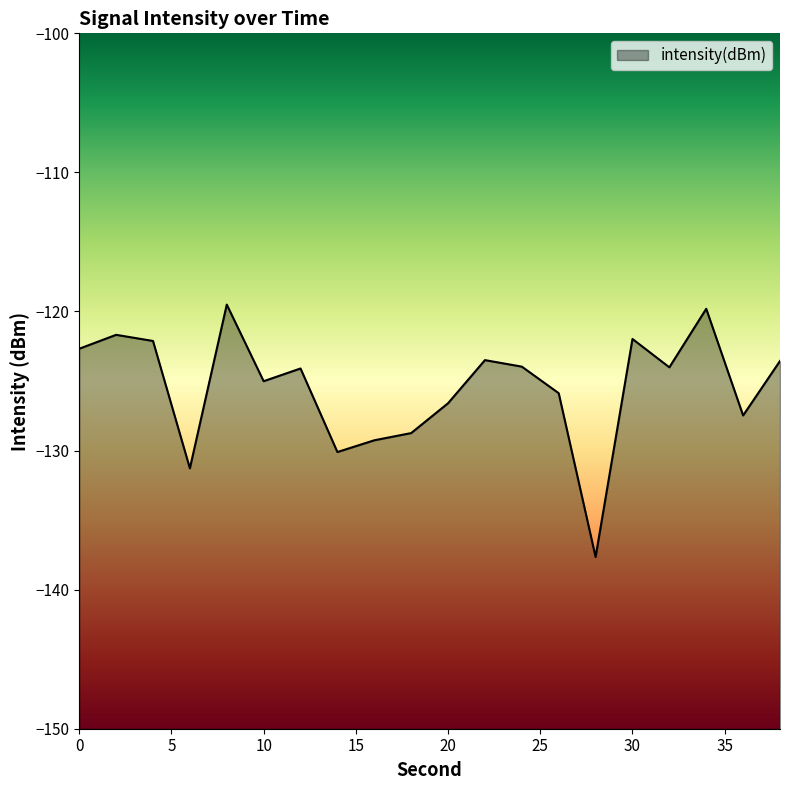

True or false: the data shows -129.3 at 16.

True